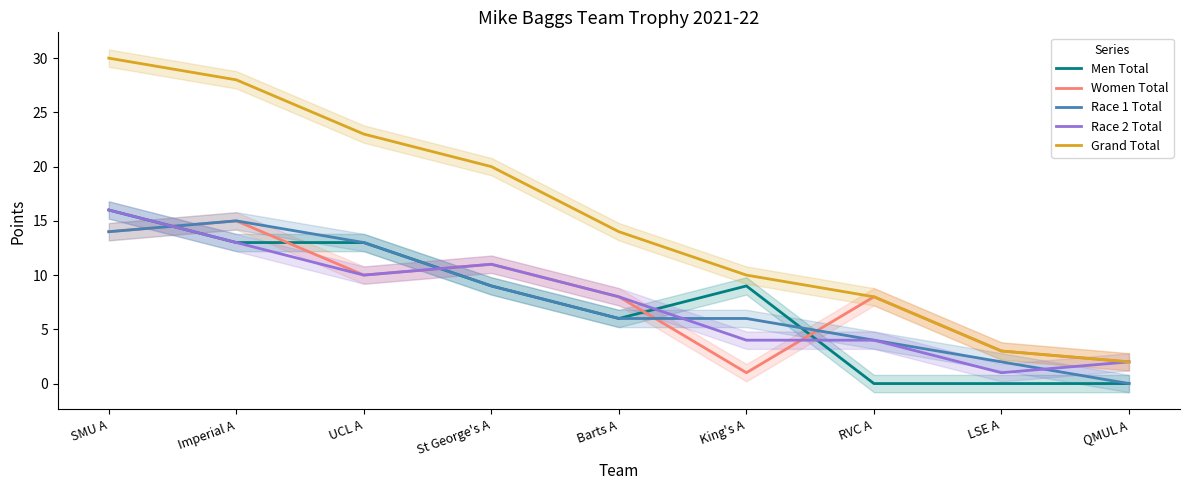

At which category is the sum across all series the highest?

SMU A